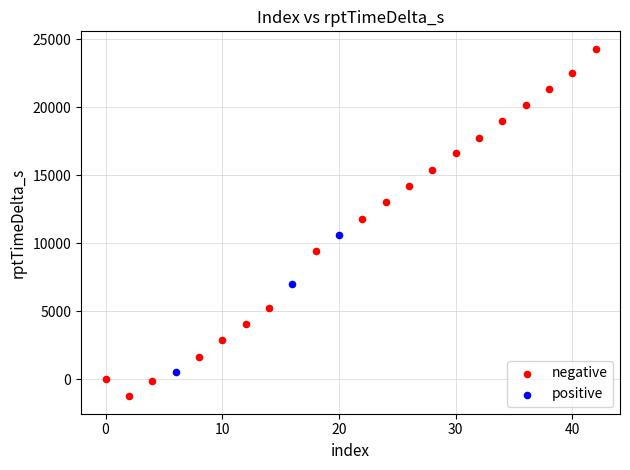

Which series reaches the minimum Y coordinate?

negative